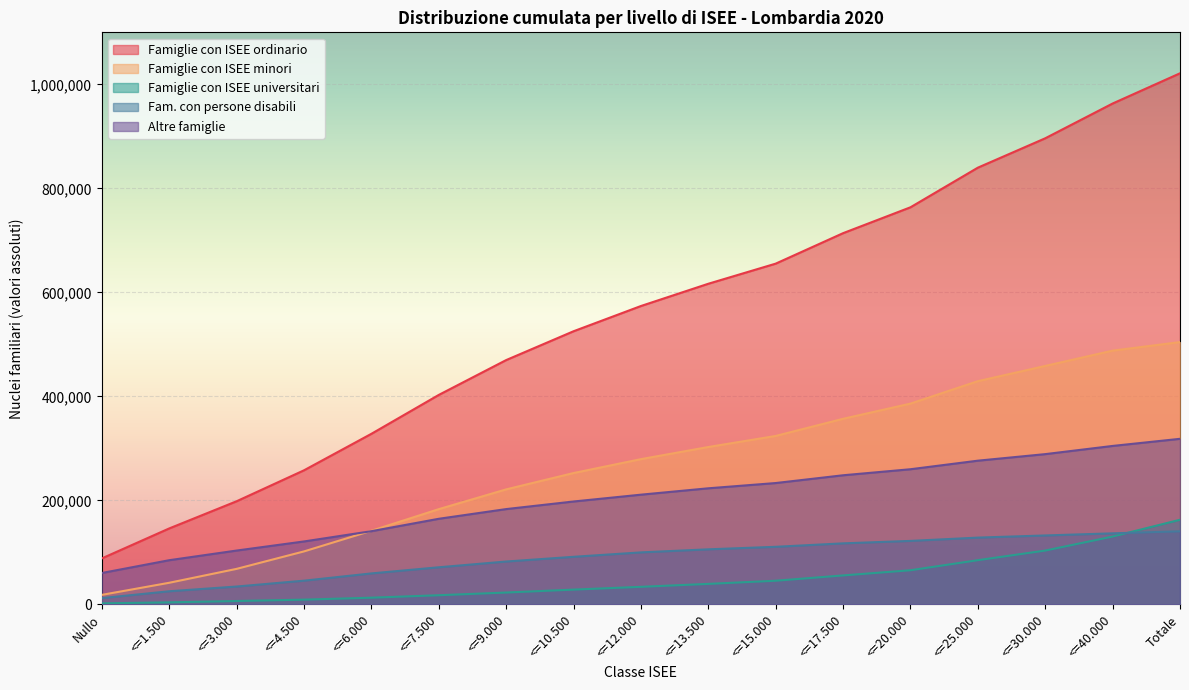

Which series has the largest total across all categories?

Famiglie con ISEE ordinario